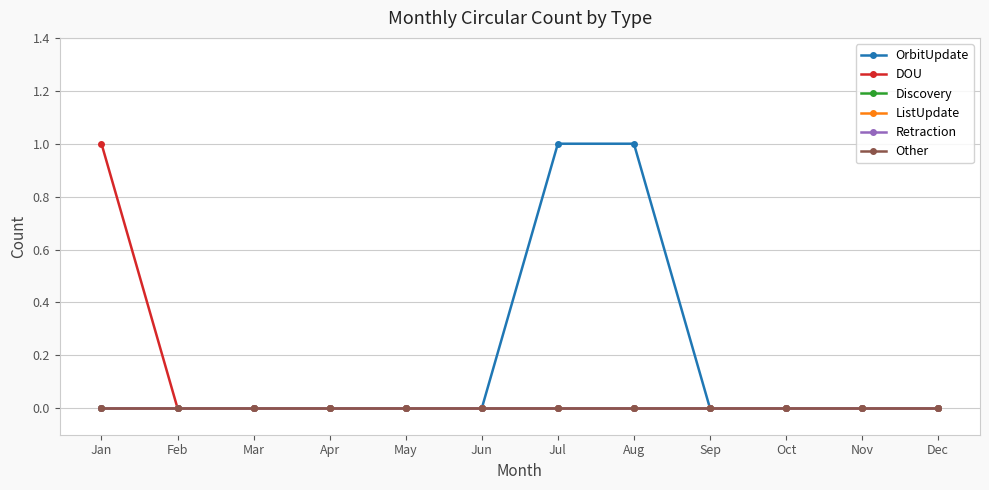

Which category has the highest value across all series?

Jul